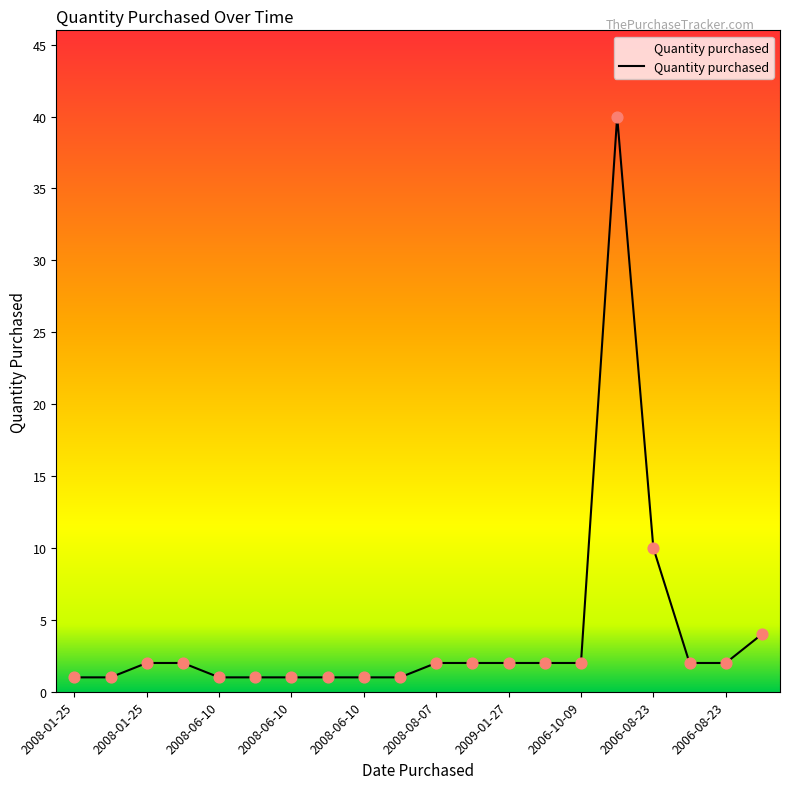

What is the difference between the maximum and minimum values?

39